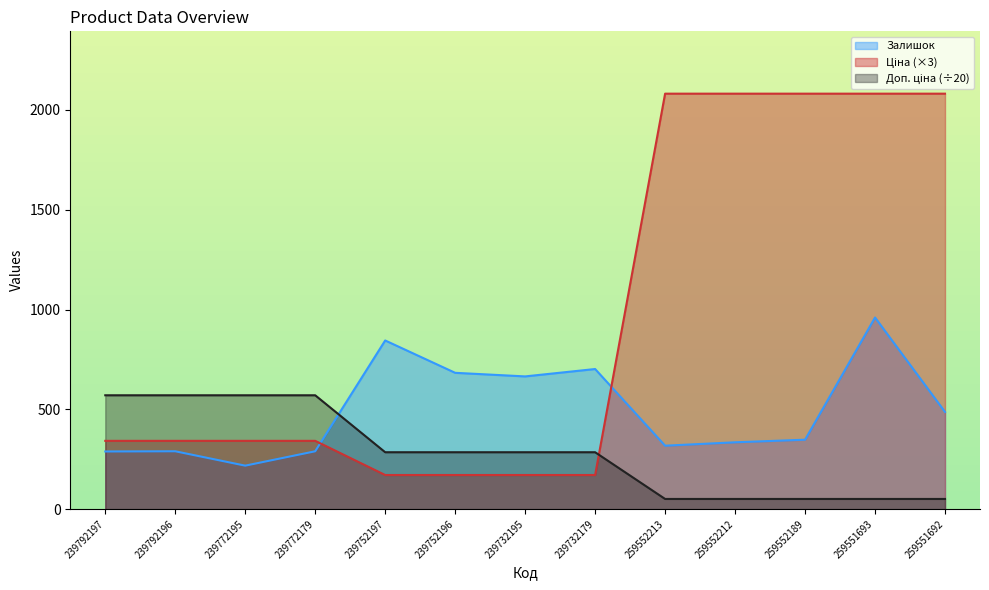

Is it true that Ціна equals 171.1 at 239732179?

True